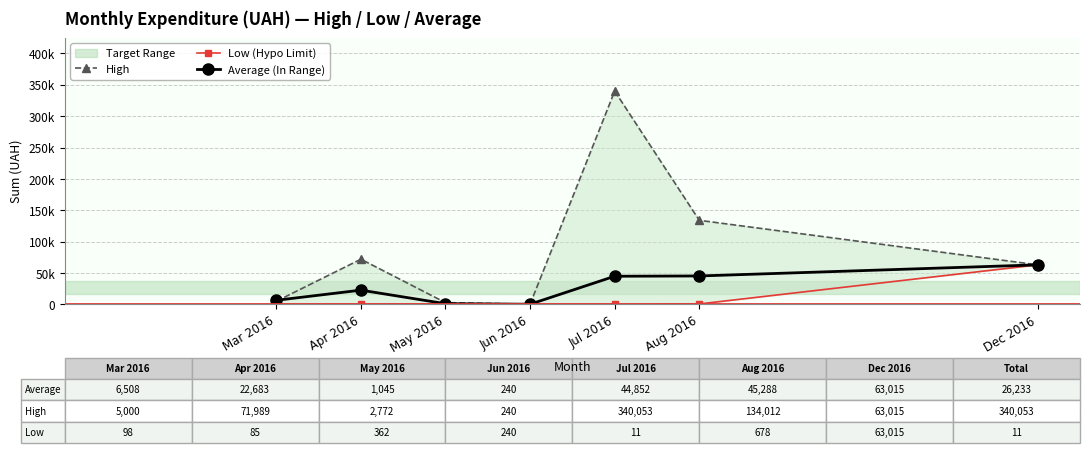

At which category does High reach its first local peak?

Apr 2016